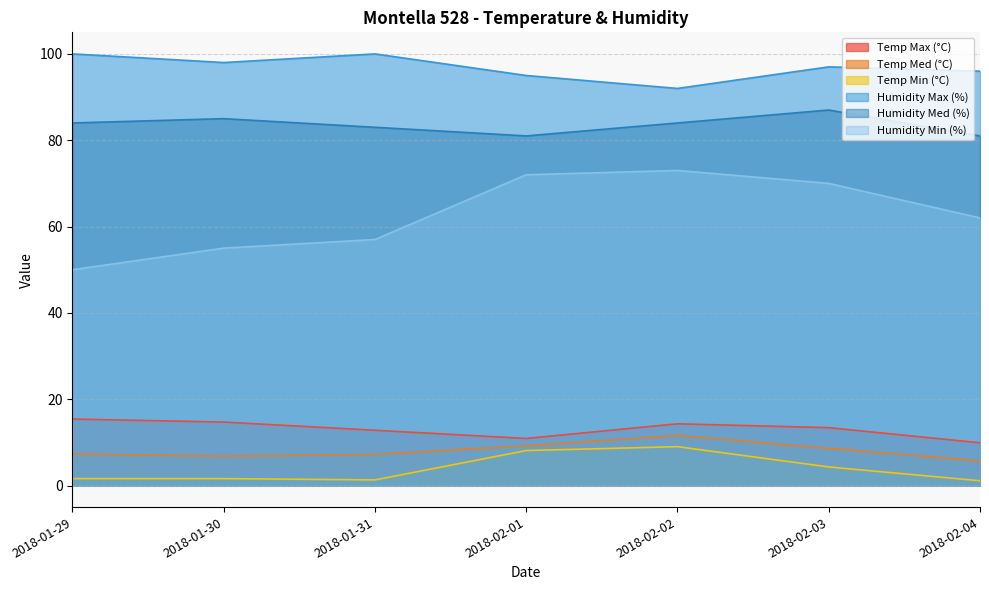

Reading right to left, list all the values displayed in this chart.

Temp Max (°C): 2018-02-04=9.9	2018-02-03=13.4	2018-02-02=14.3	2018-02-01=10.9	2018-01-31=12.8	2018-01-30=14.7	2018-01-29=15.4
Temp Med (°C): 2018-02-04=5.7	2018-02-03=8.6	2018-02-02=11.6	2018-02-01=9.2	2018-01-31=7.2	2018-01-30=6.8	2018-01-29=7.3
Temp Min (°C): 2018-02-04=1.1	2018-02-03=4.3	2018-02-02=9.0	2018-02-01=8.1	2018-01-31=1.3	2018-01-30=1.6	2018-01-29=1.6
Humidity Max (%): 2018-02-04=96.0	2018-02-03=97.0	2018-02-02=92.0	2018-02-01=95.0	2018-01-31=100.0	2018-01-30=98.0	2018-01-29=100.0
Humidity Med (%): 2018-02-04=81.0	2018-02-03=87.0	2018-02-02=84.0	2018-02-01=81.0	2018-01-31=83.0	2018-01-30=85.0	2018-01-29=84.0
Humidity Min (%): 2018-02-04=62.0	2018-02-03=70.0	2018-02-02=73.0	2018-02-01=72.0	2018-01-31=57.0	2018-01-30=55.0	2018-01-29=50.0